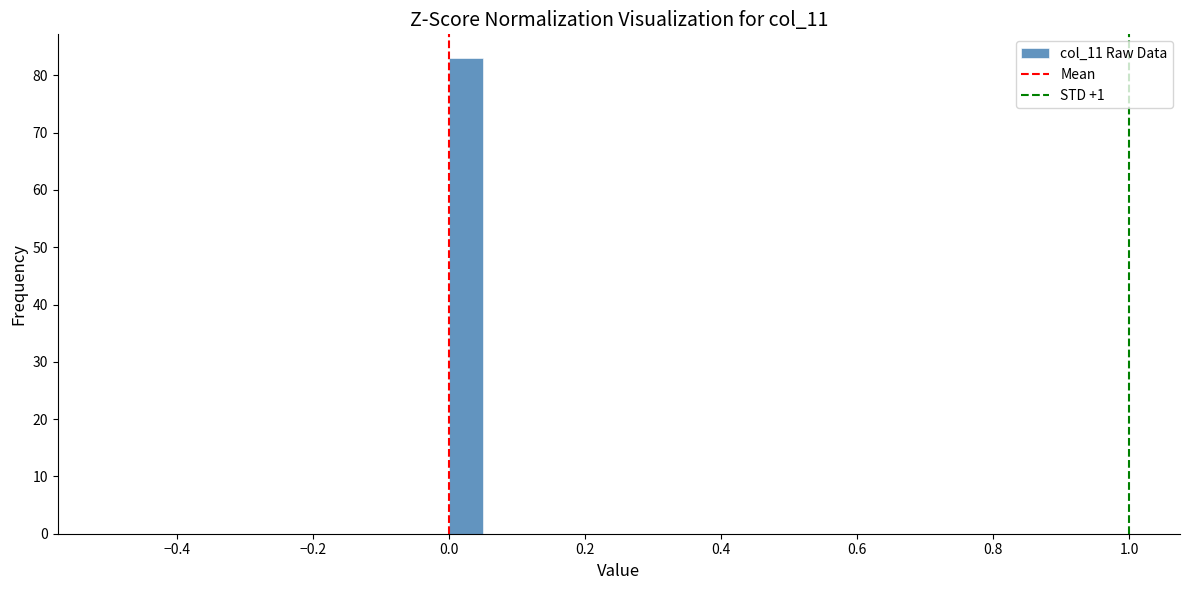

Read against the x-axis, roughly where is the centre of the tallest bar?

0.02